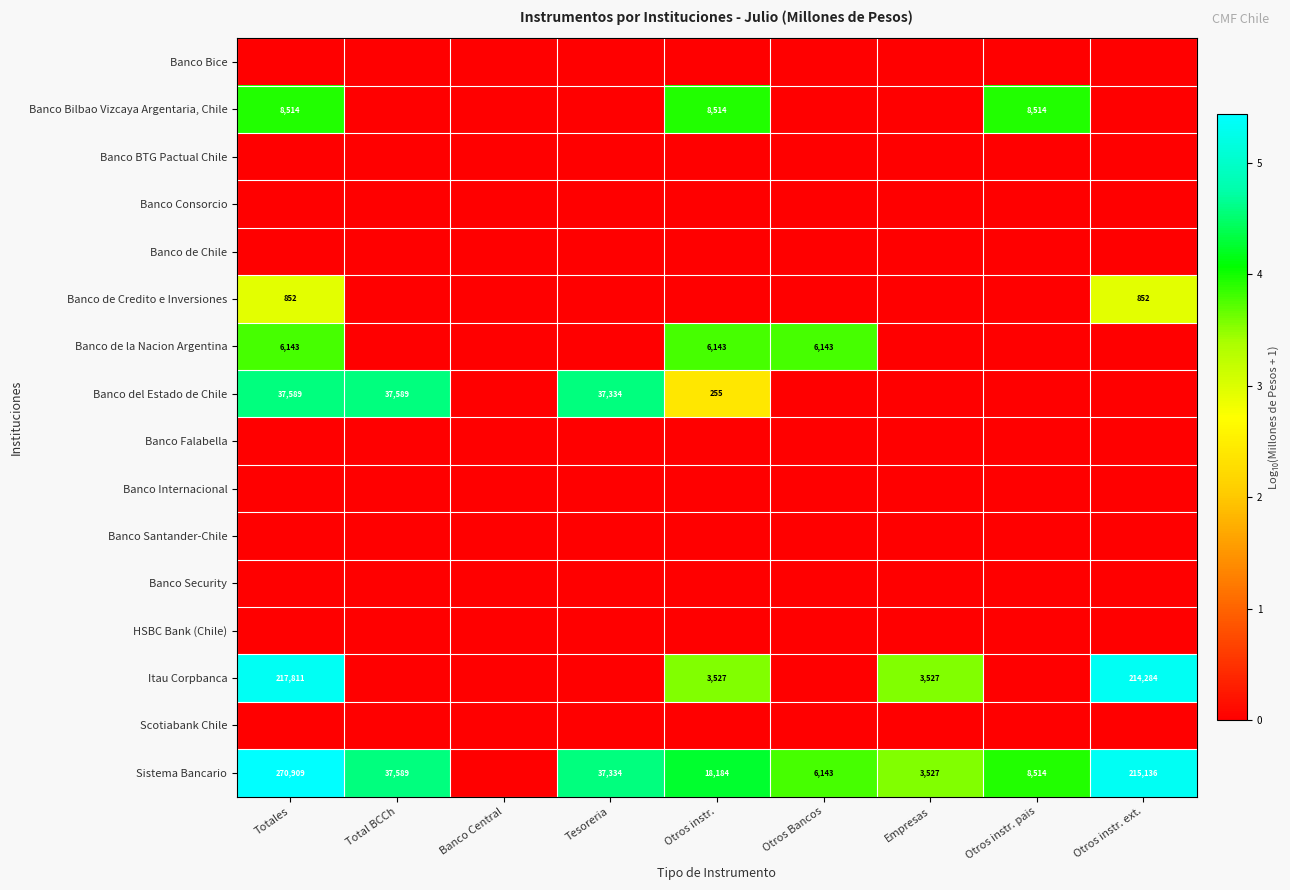

What is the sum of the Sistema Bancario values at Otros Bancos and Totales?

277052